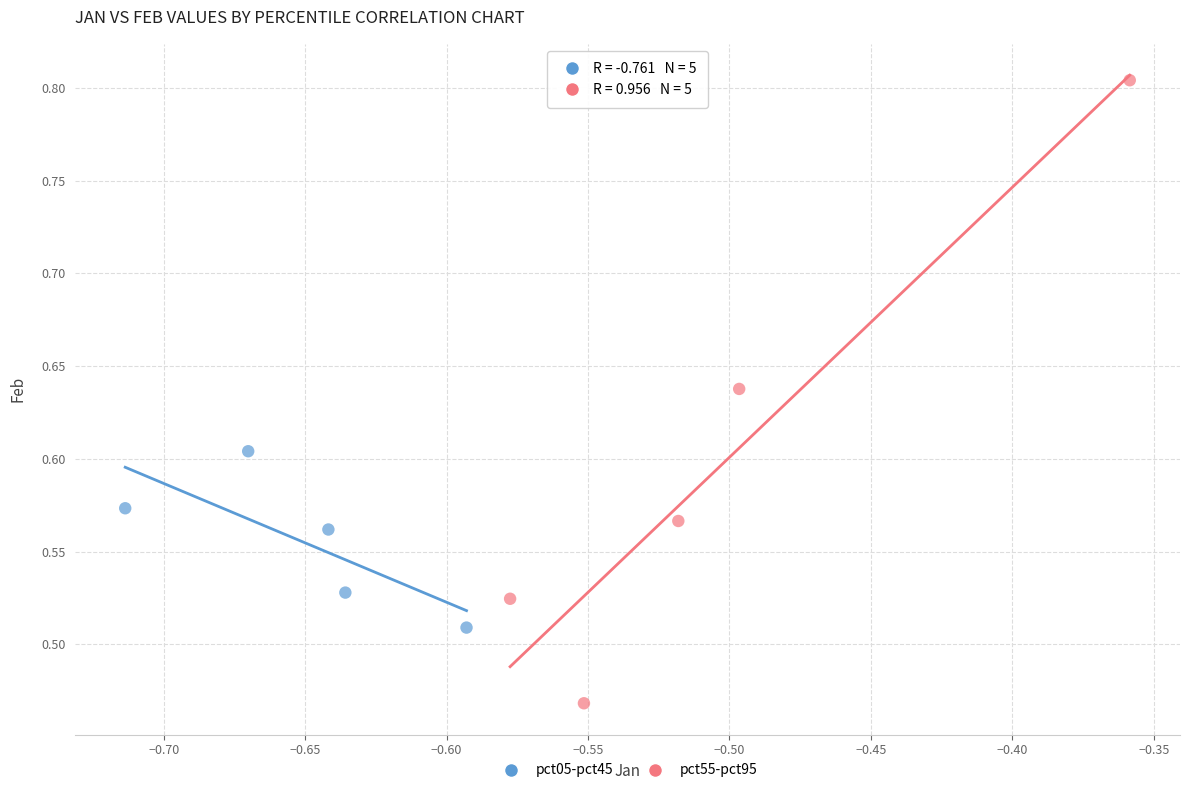

Which series contains the lowest Y value?

pct55-pct95